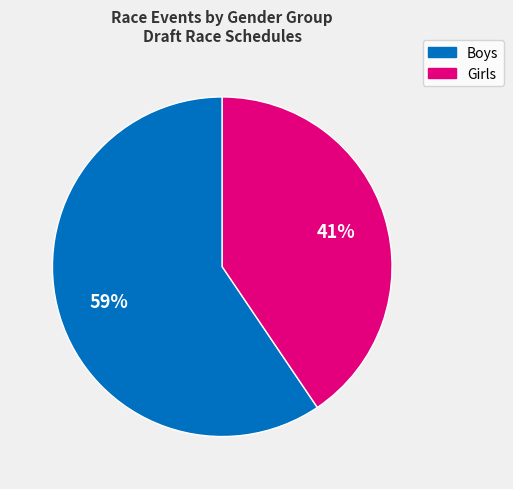

To the nearest percent, what is the average slice percentage?

50%